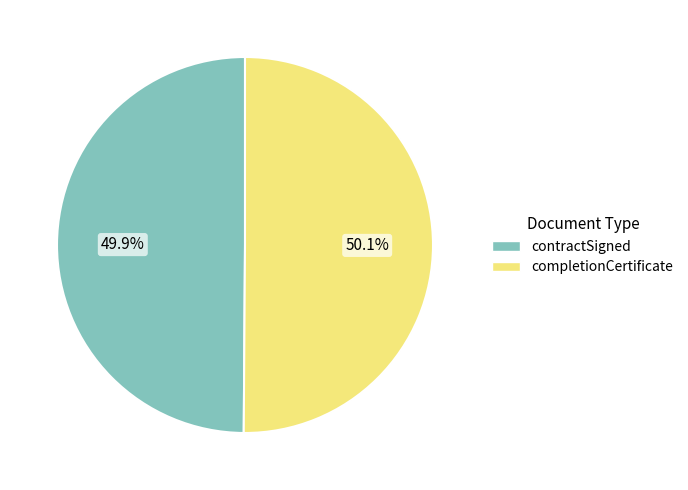

Count the number of slices in the pie.

2